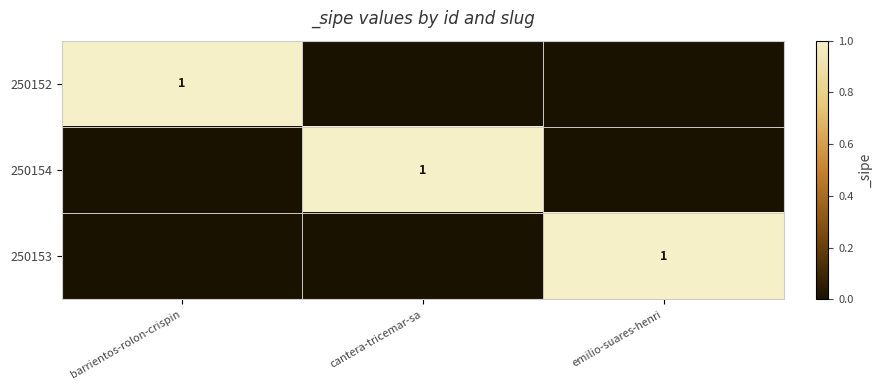

The value of 250153 at emilio-suares-henri is 0. True or false?

False